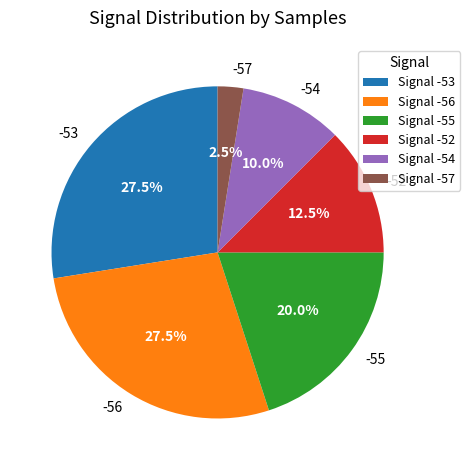

Approximately how many times larger is the value at -56 compared to -55?

1.4